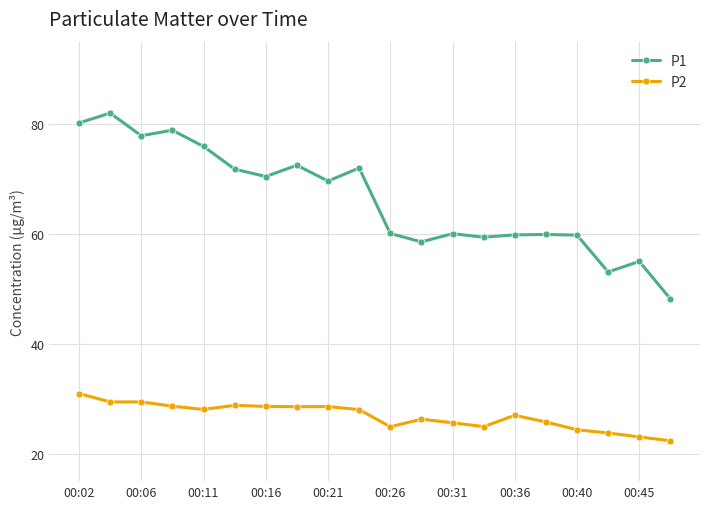

How many data points in P2 are less than 28?

10